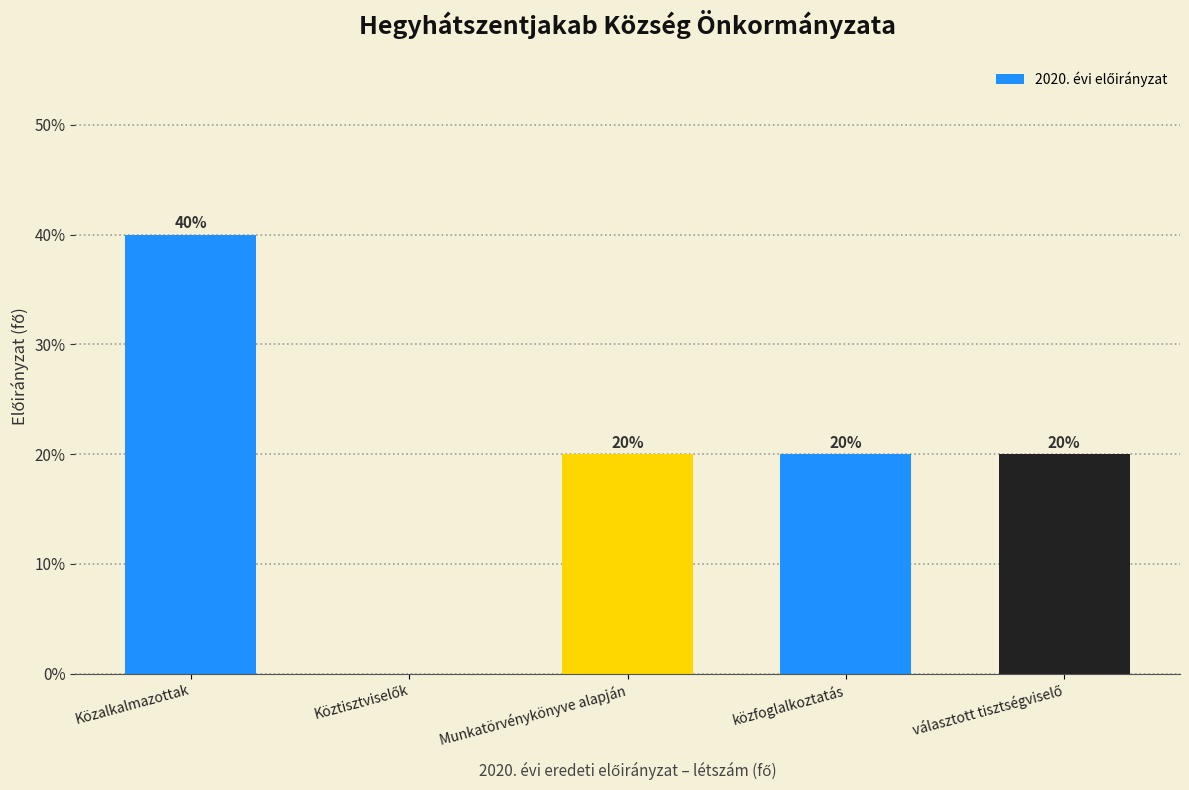

What is the sum of all values?

100